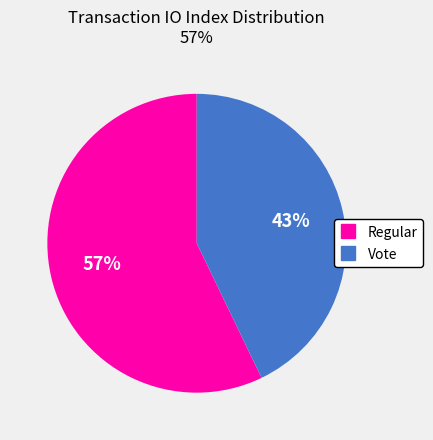

To the nearest percent, what is the difference between the largest and smallest slice percentages?

14%